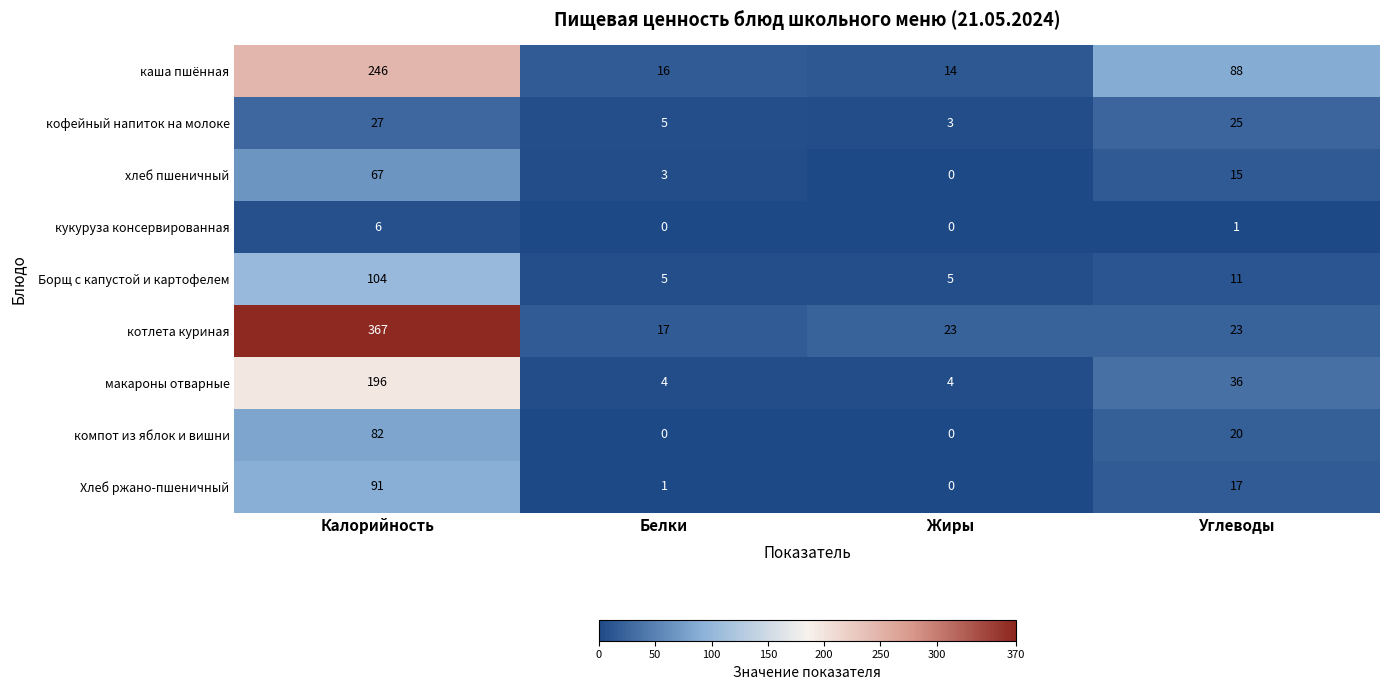

At which label does Хлеб ржано-пшеничный reach its minimum?

Жиры